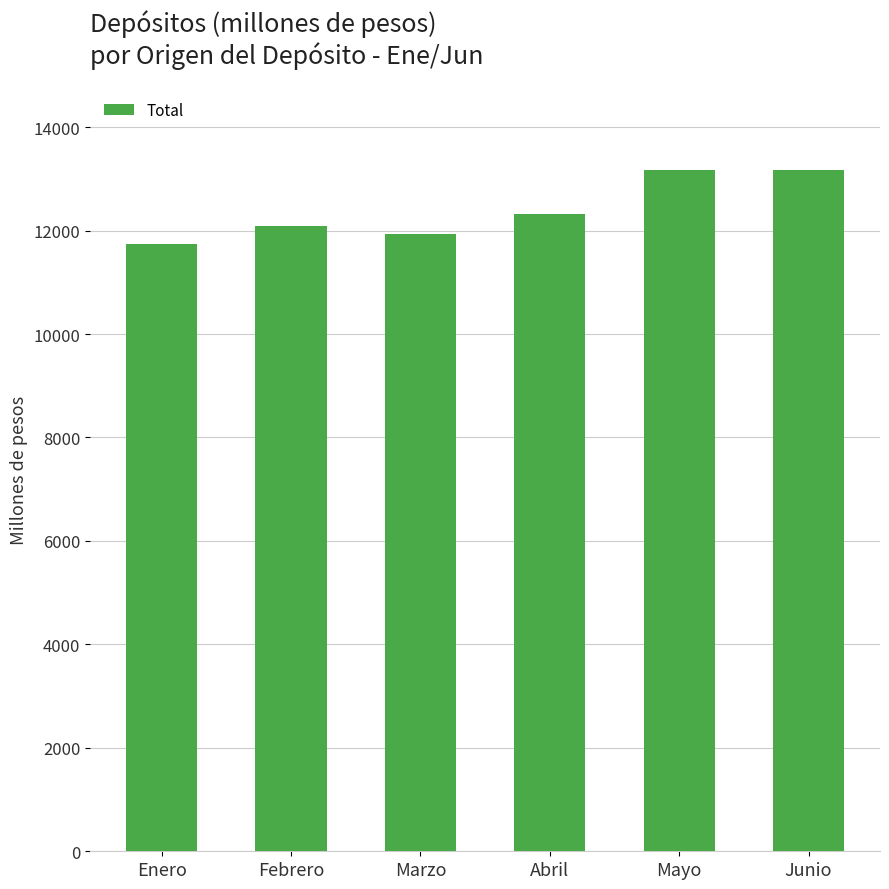

Where is the data nearest to the value 12455?

Abril